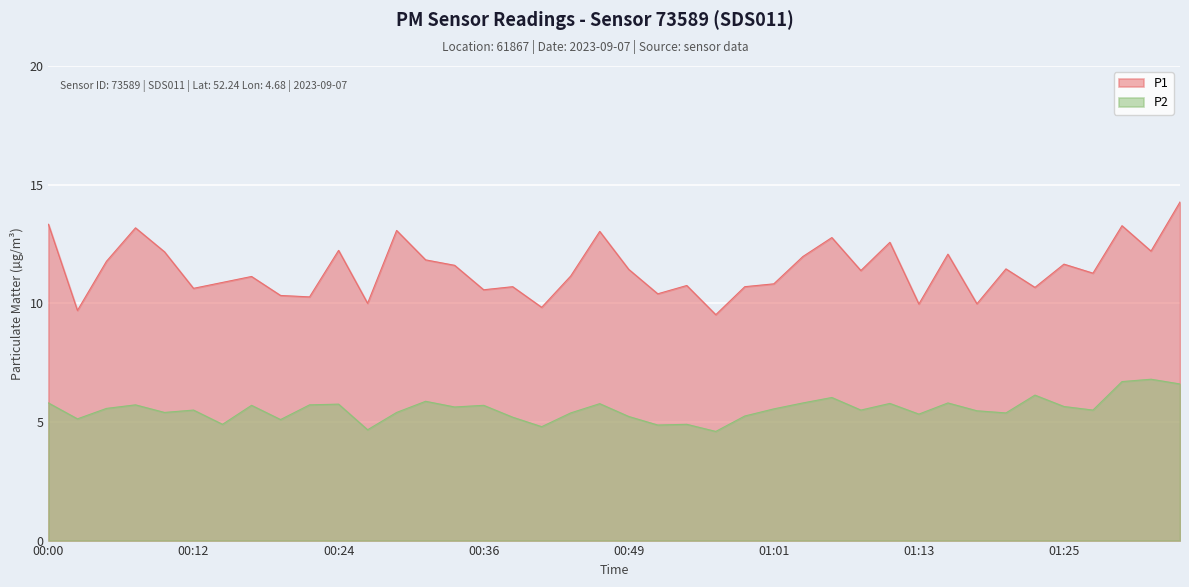

In P2, how many points are higher than both neighbors (excluding endpoints)?

13